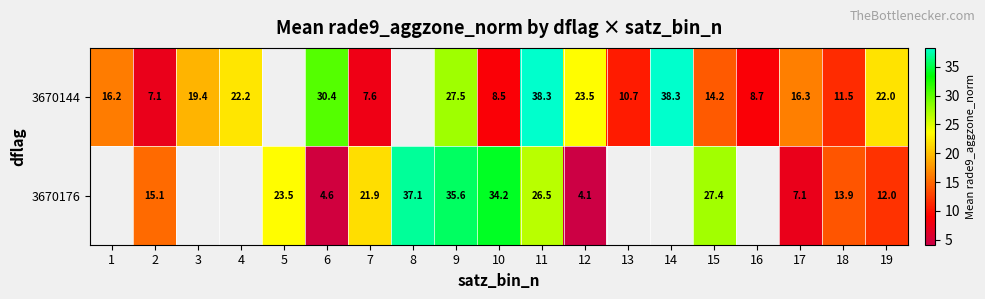

Is the value of 3670176 at 9 greater than the value of 3670144 at 2?

Yes